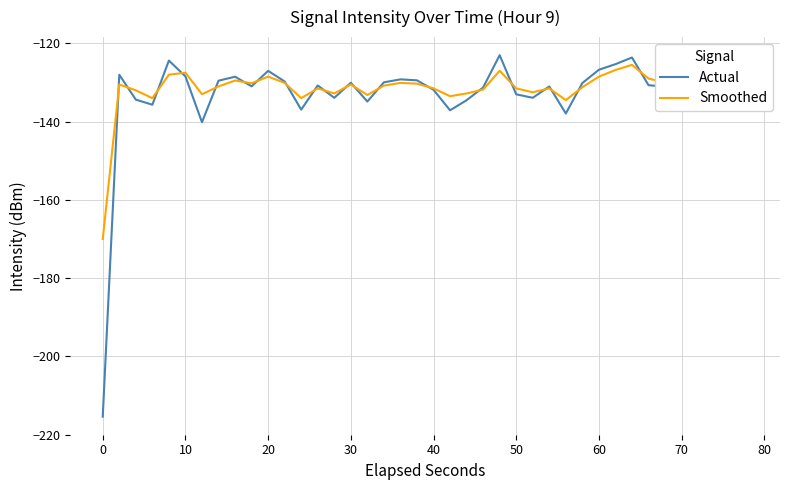

What is the average value of the Smoothed series?

-131.3